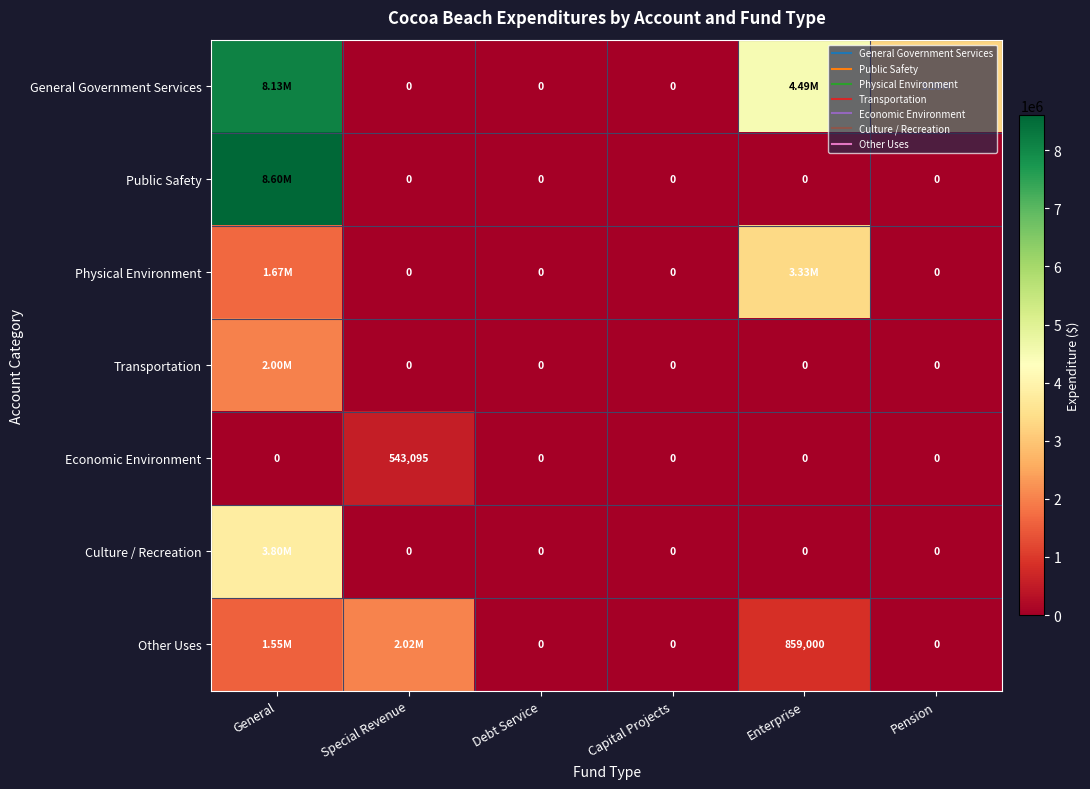

At how many categories does at least one series exceed 3880692?

2